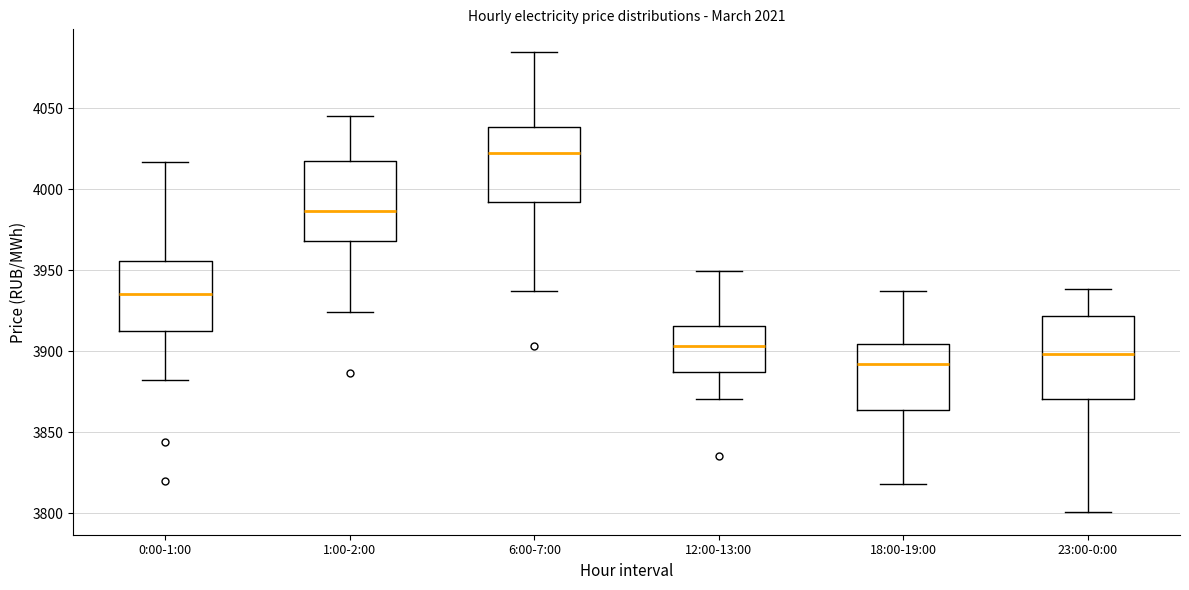

Which box's median line is the highest?

6:00-7:00